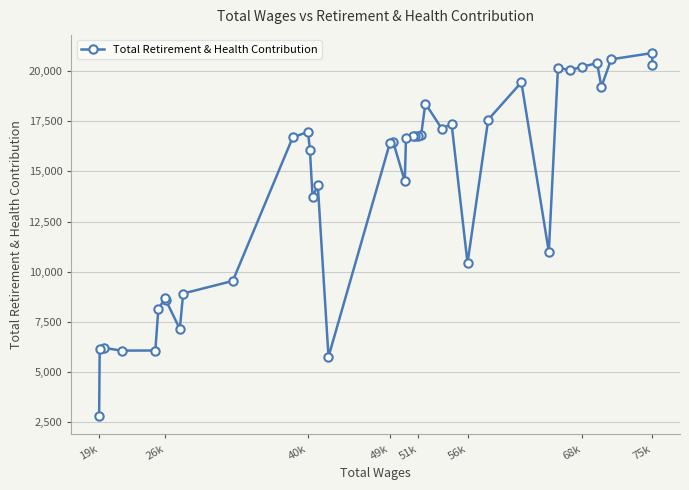

What is the greatest value displayed?

20901